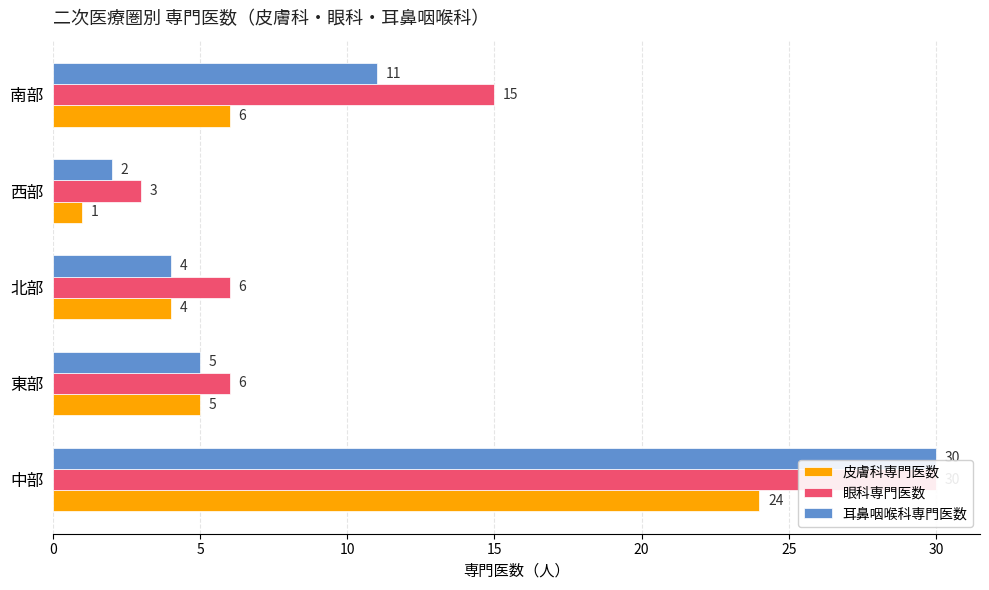

What value does the 皮膚科専門医数 series have at 南部, to the nearest 10?

10